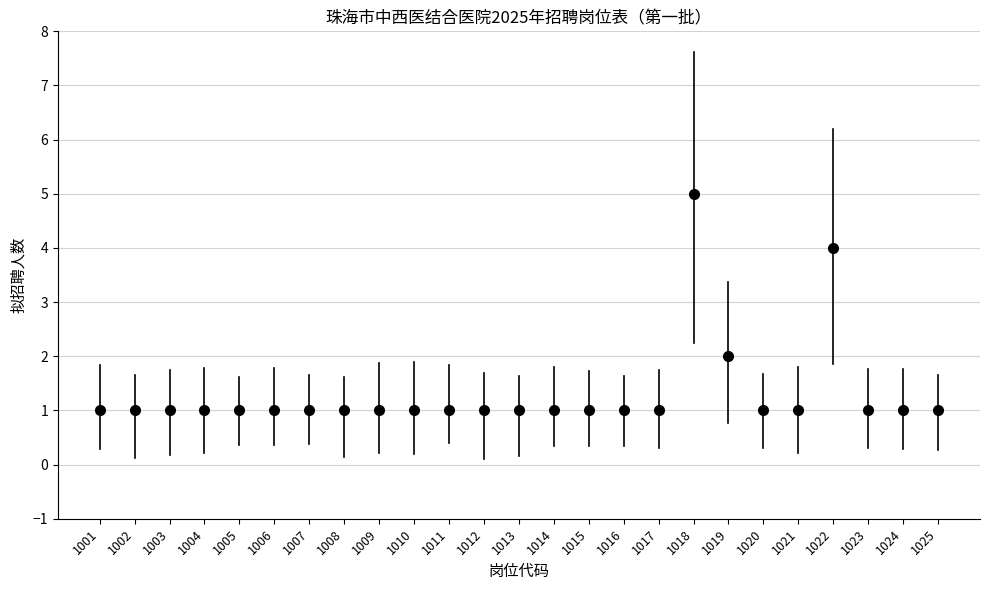

What is the difference between the maximum and second lowest values?

4